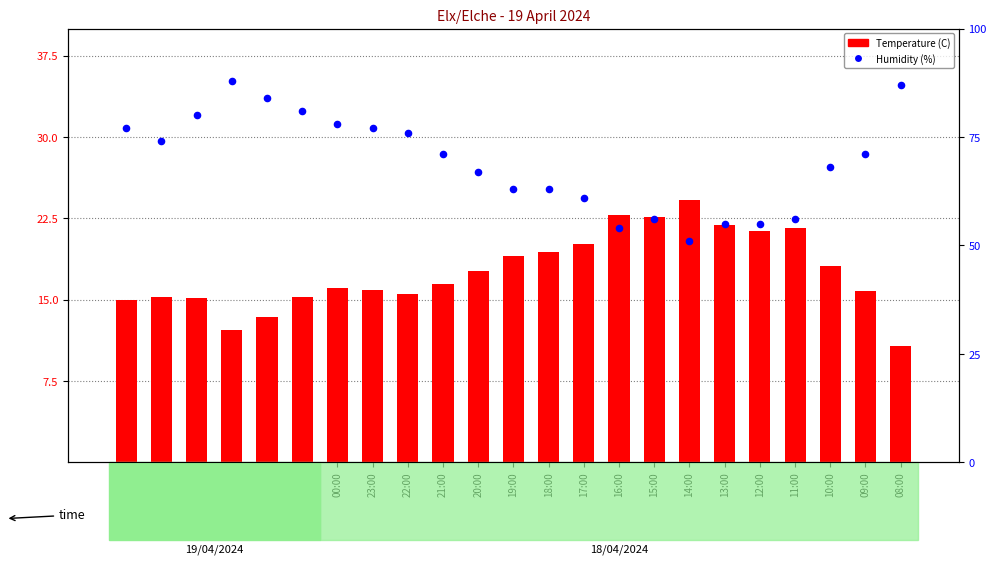

At which category is the sum across all series the highest?

03:00